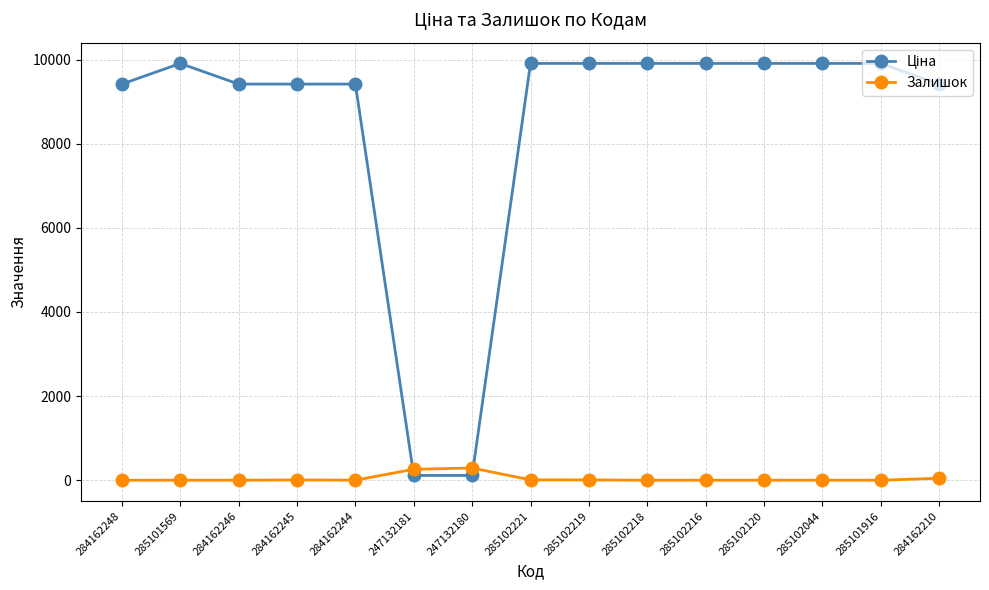

True or false: Залишок has more than 1 interior local peaks.

True